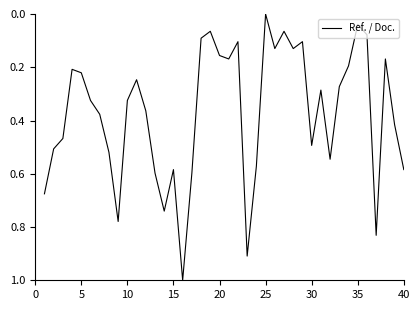

What is the maximum value shown in the chart?

1.0